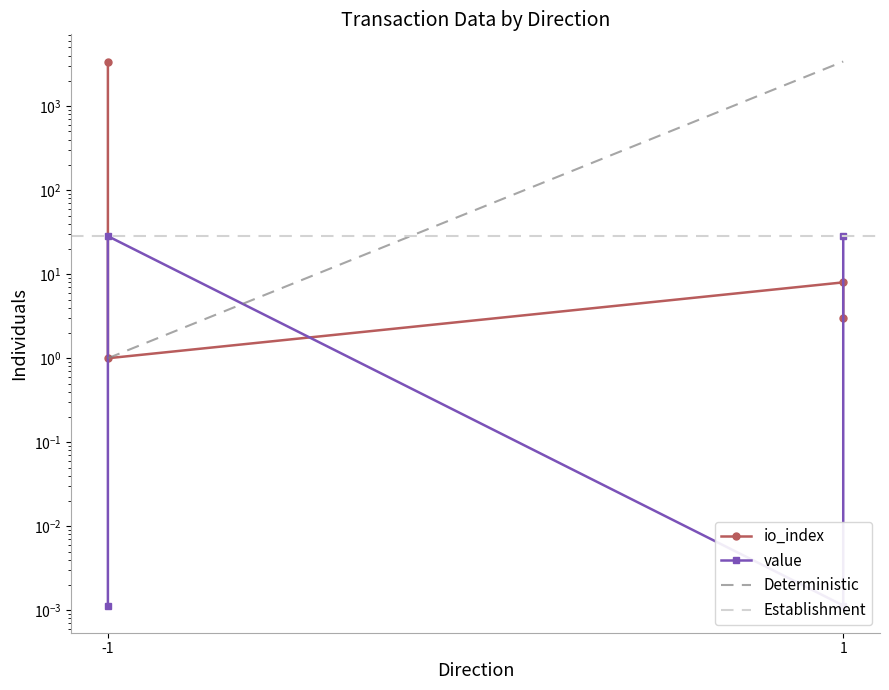

In io_index, how many points are higher than both neighbors (excluding endpoints)?

1